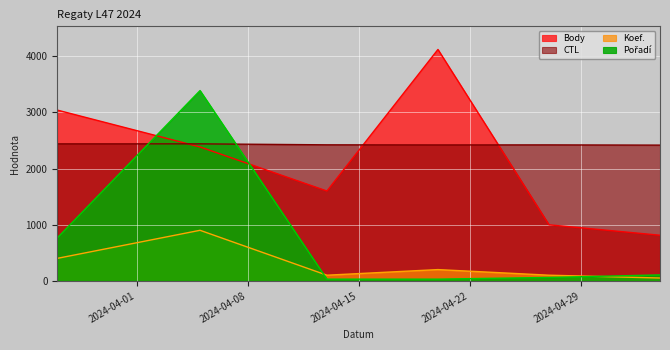

What is the difference between the maximum and minimum values in the Pořadí series?

3360.0